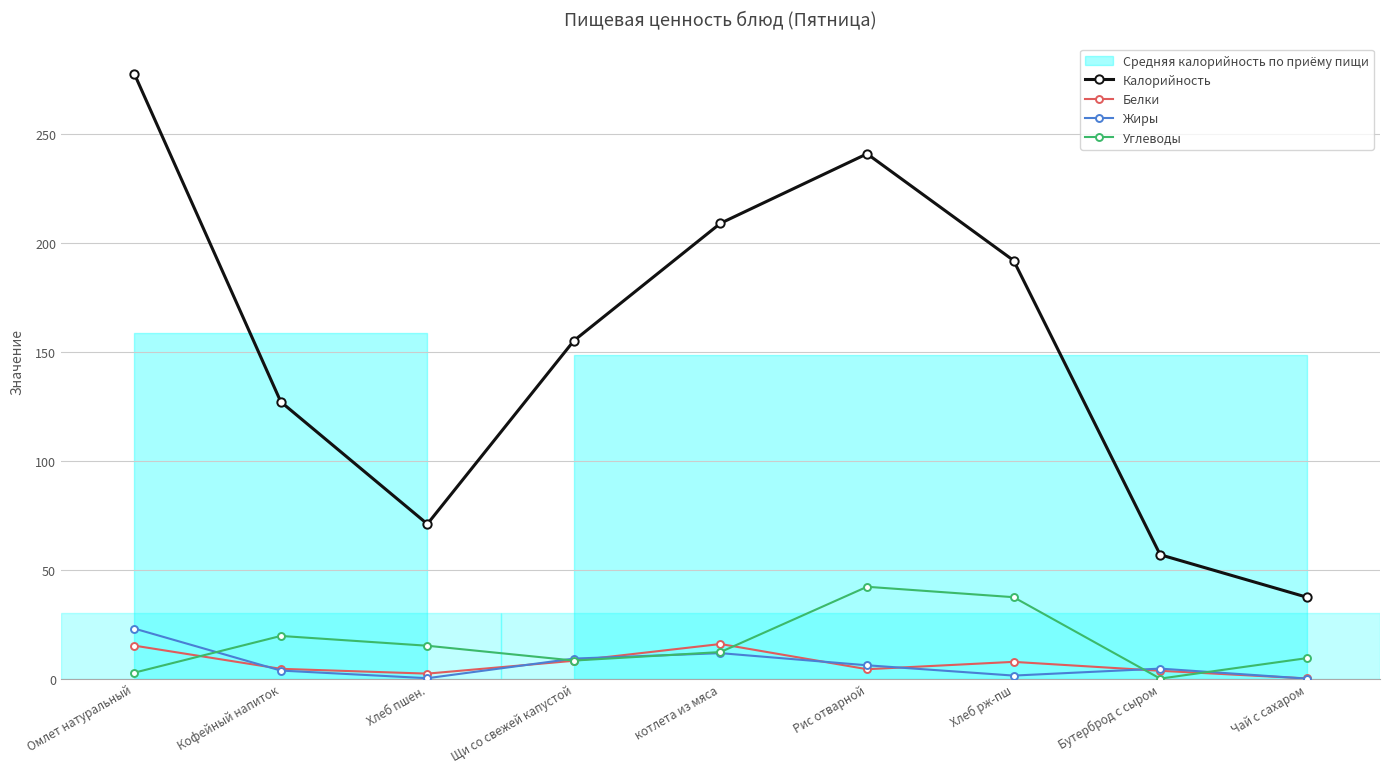

Which series has the widest spread of values?

Калорийность